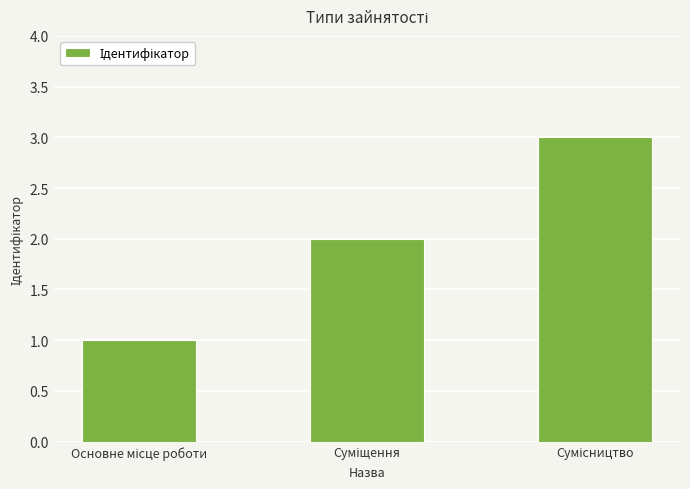

What is the sum of all values?

6